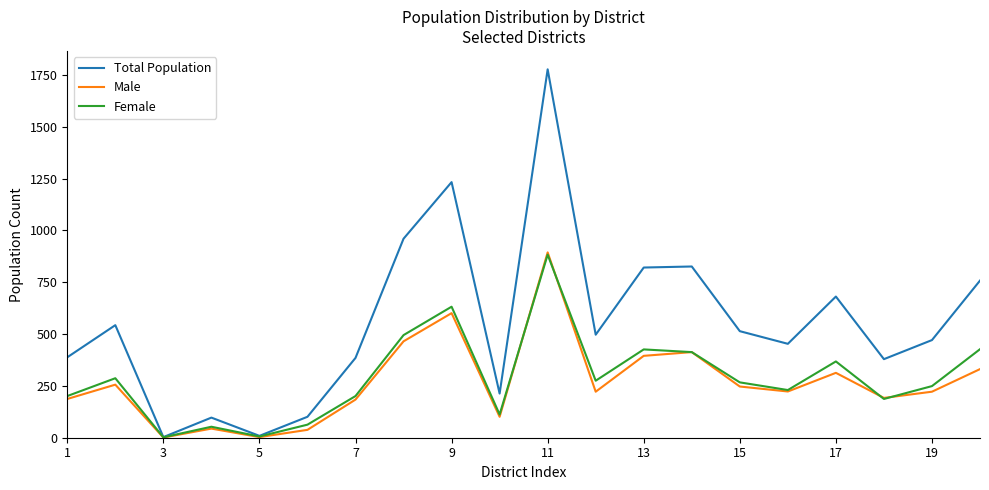

Which series has the largest range (max minus min)?

Total Population